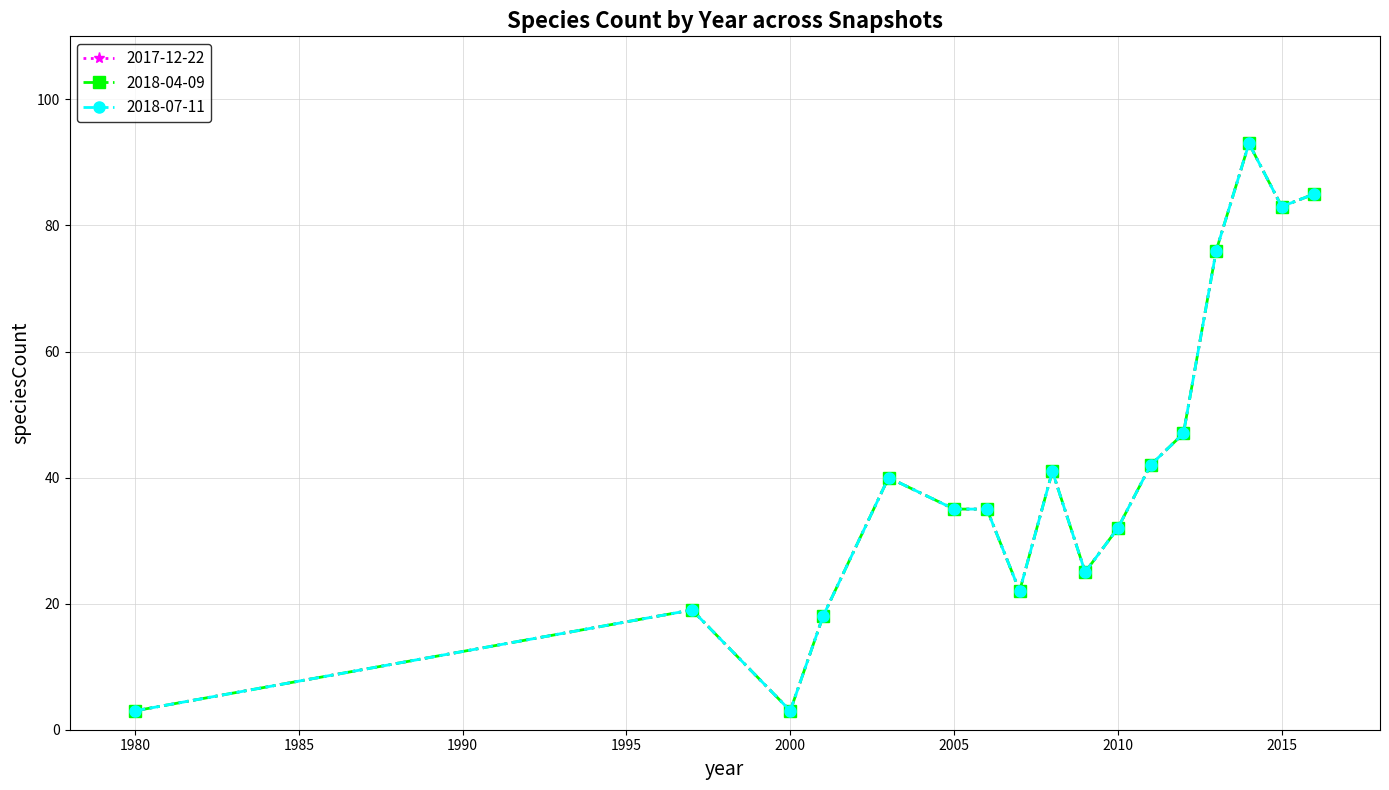

True or false: 2018-07-11 and 2018-04-09 intersect in this chart.

False